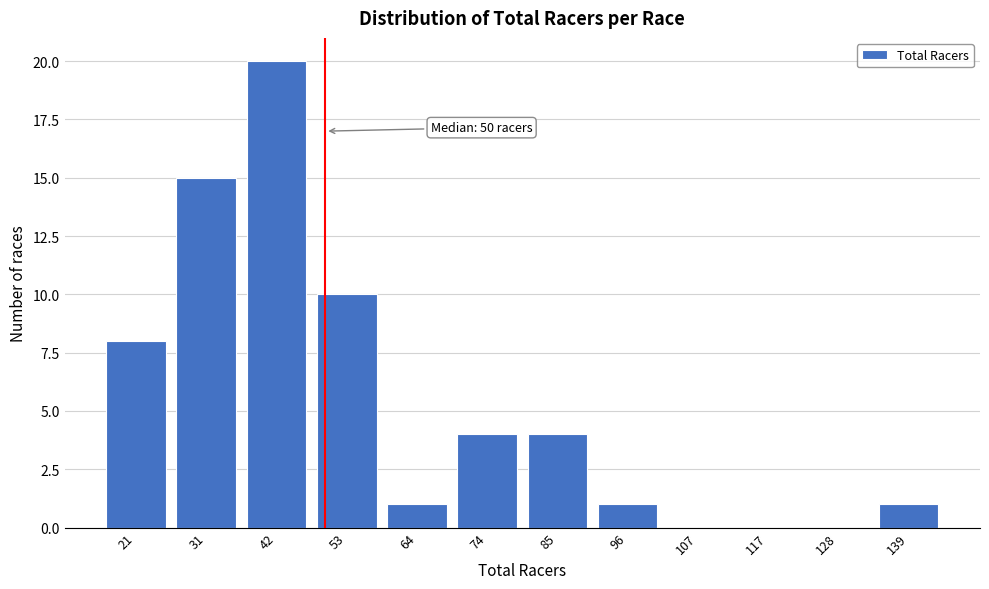

Reading right to left, list all the values displayed in this chart.

139=1	128=0	117=0	107=0	96=1	85=4	74=4	64=1	53=10	42=20	31=15	21=8